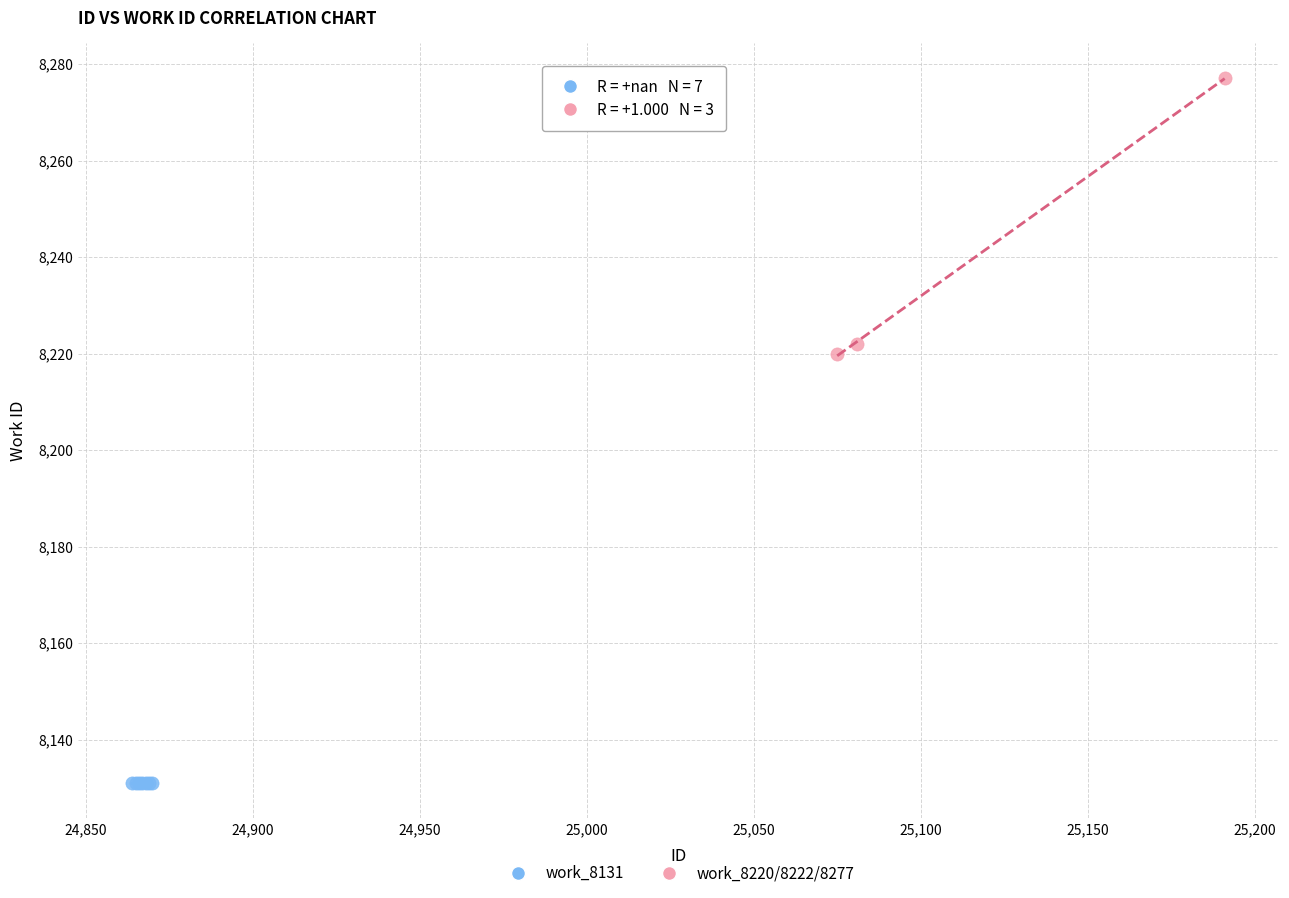

Which series reaches the minimum Y coordinate?

work_8131